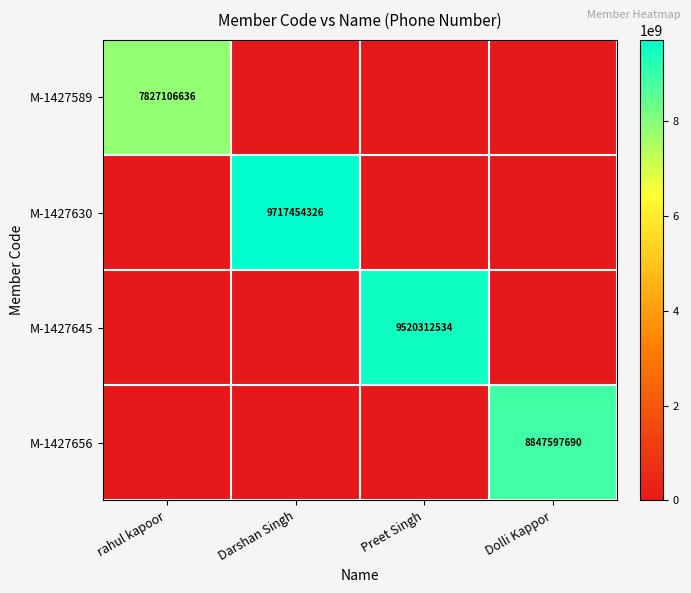

The value of M-1427630 at Darshan Singh is 9717454326. True or false?

True